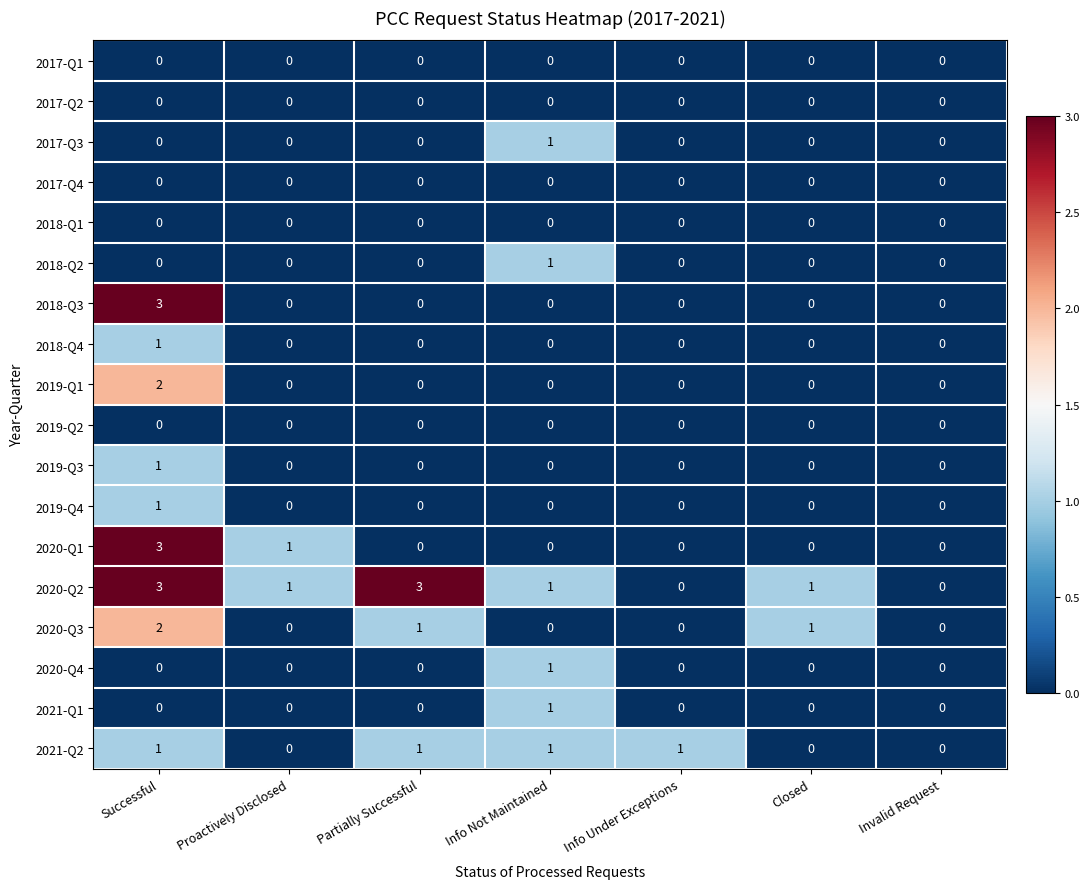

Which series has the largest total across all categories?

2020-Q2